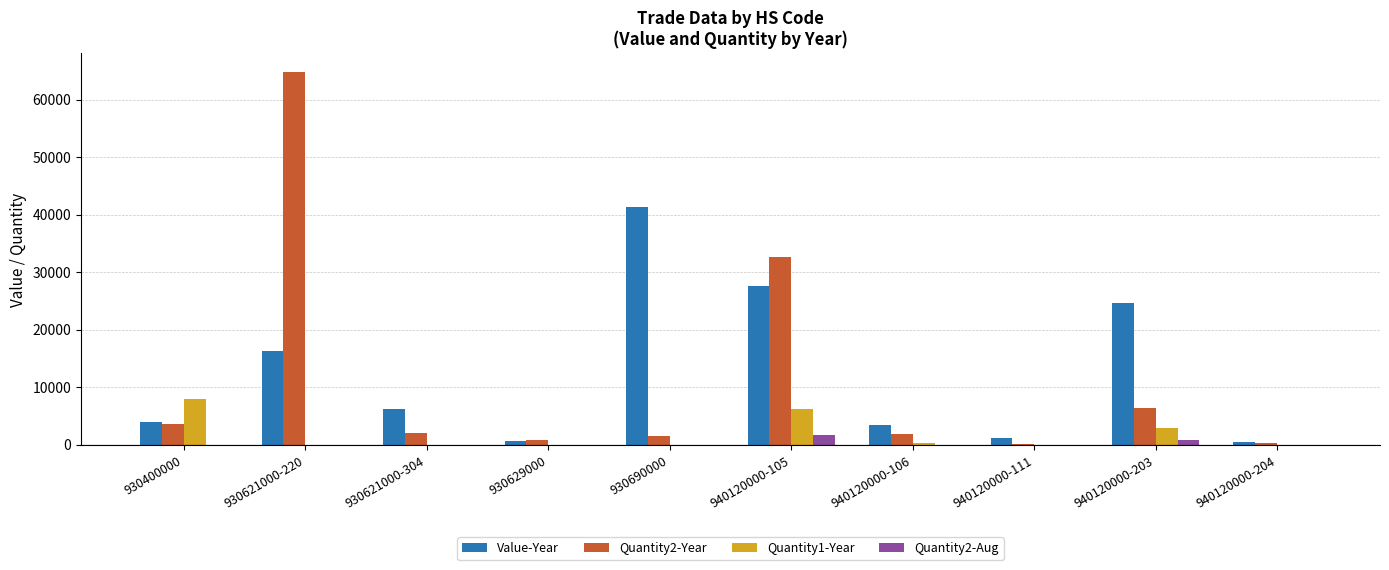

How many data points in Quantity2-Aug are above 0?

2